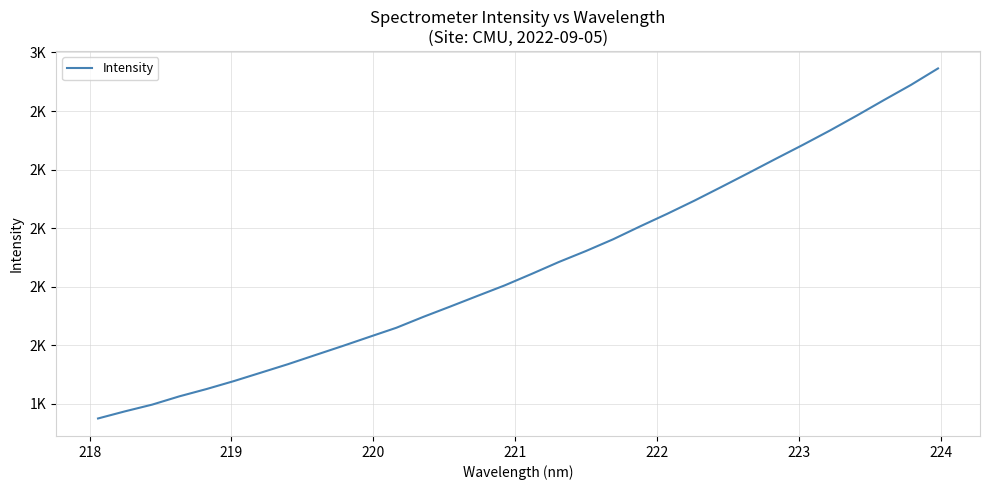

Does the chart display data point markers on the line(s)?

No